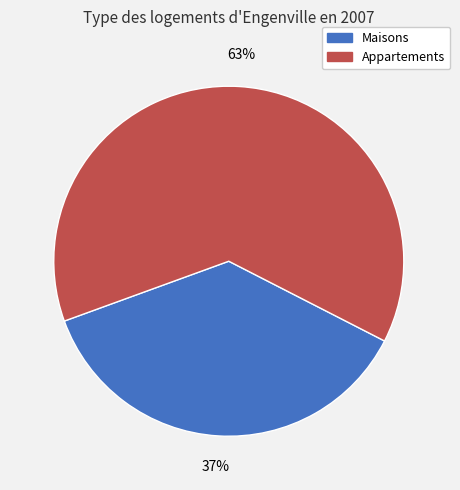

Does Maisons account for over 50% of the chart?

No